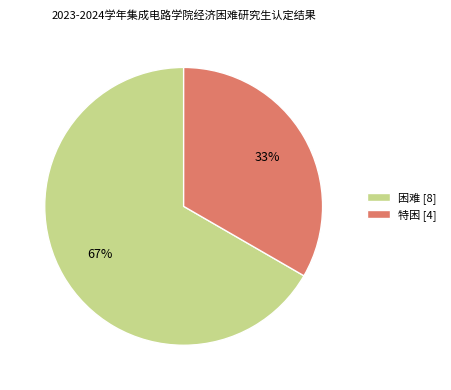

Which slice represents more than half of the pie?

困难